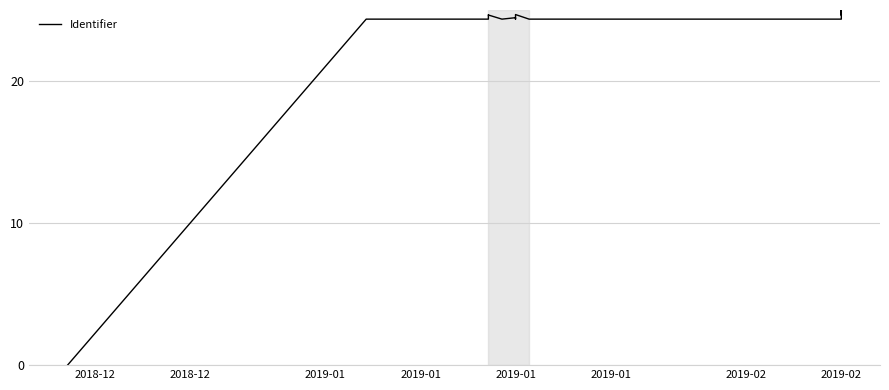

What is the average value?

23.3